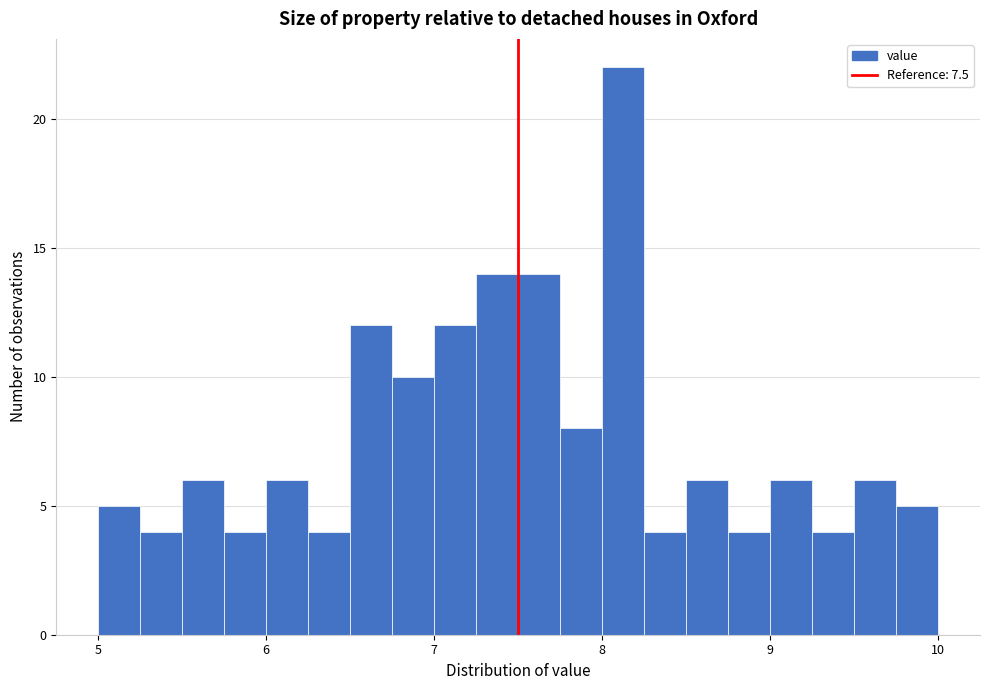

Read against the x-axis, roughly where is the centre of the tallest bar?

8.1